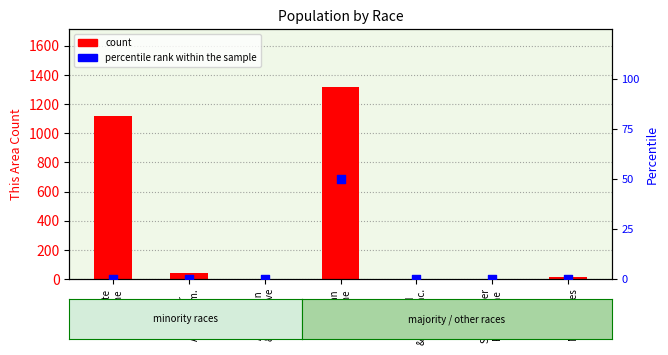

Which series contains the highest Y value?

count